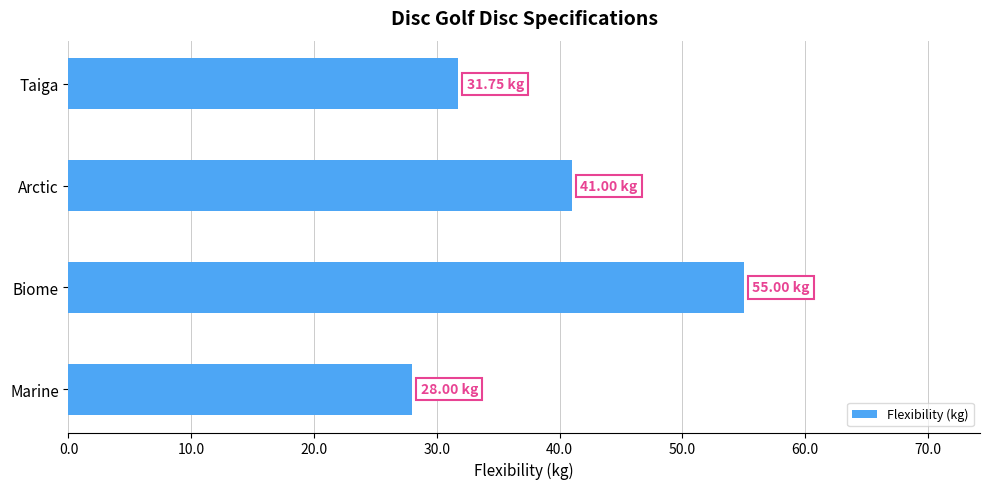

Rank the categories by value from lowest to highest.

Marine, Taiga, Arctic, Biome